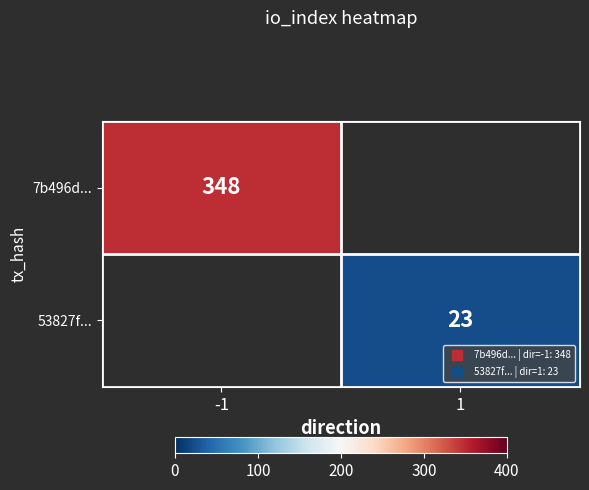

How many series are shown in this chart?

2